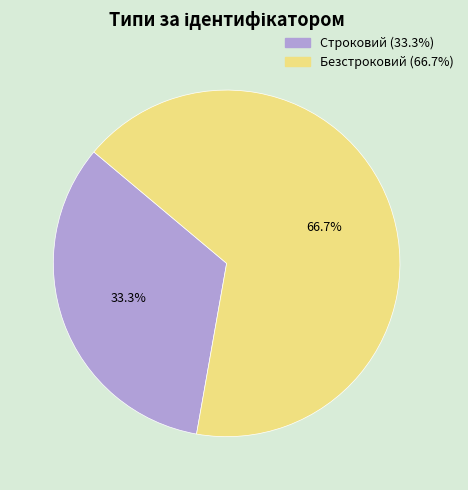

What portion of the pie excludes Строковий?

66.7%